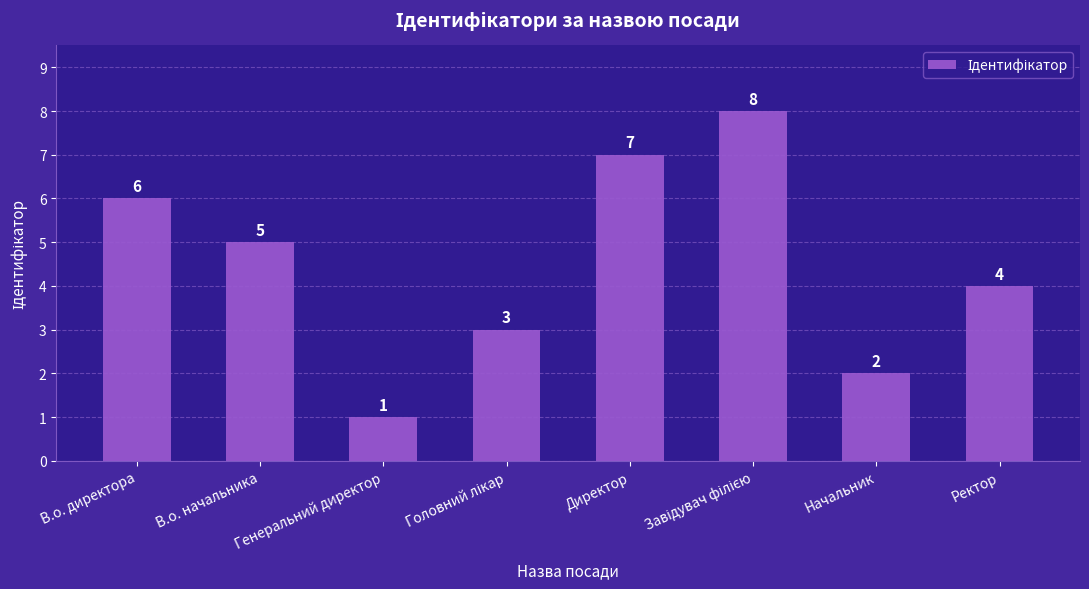

Reading left to right, extract all data points from this chart.

6	5	1	3	7	8	2	4